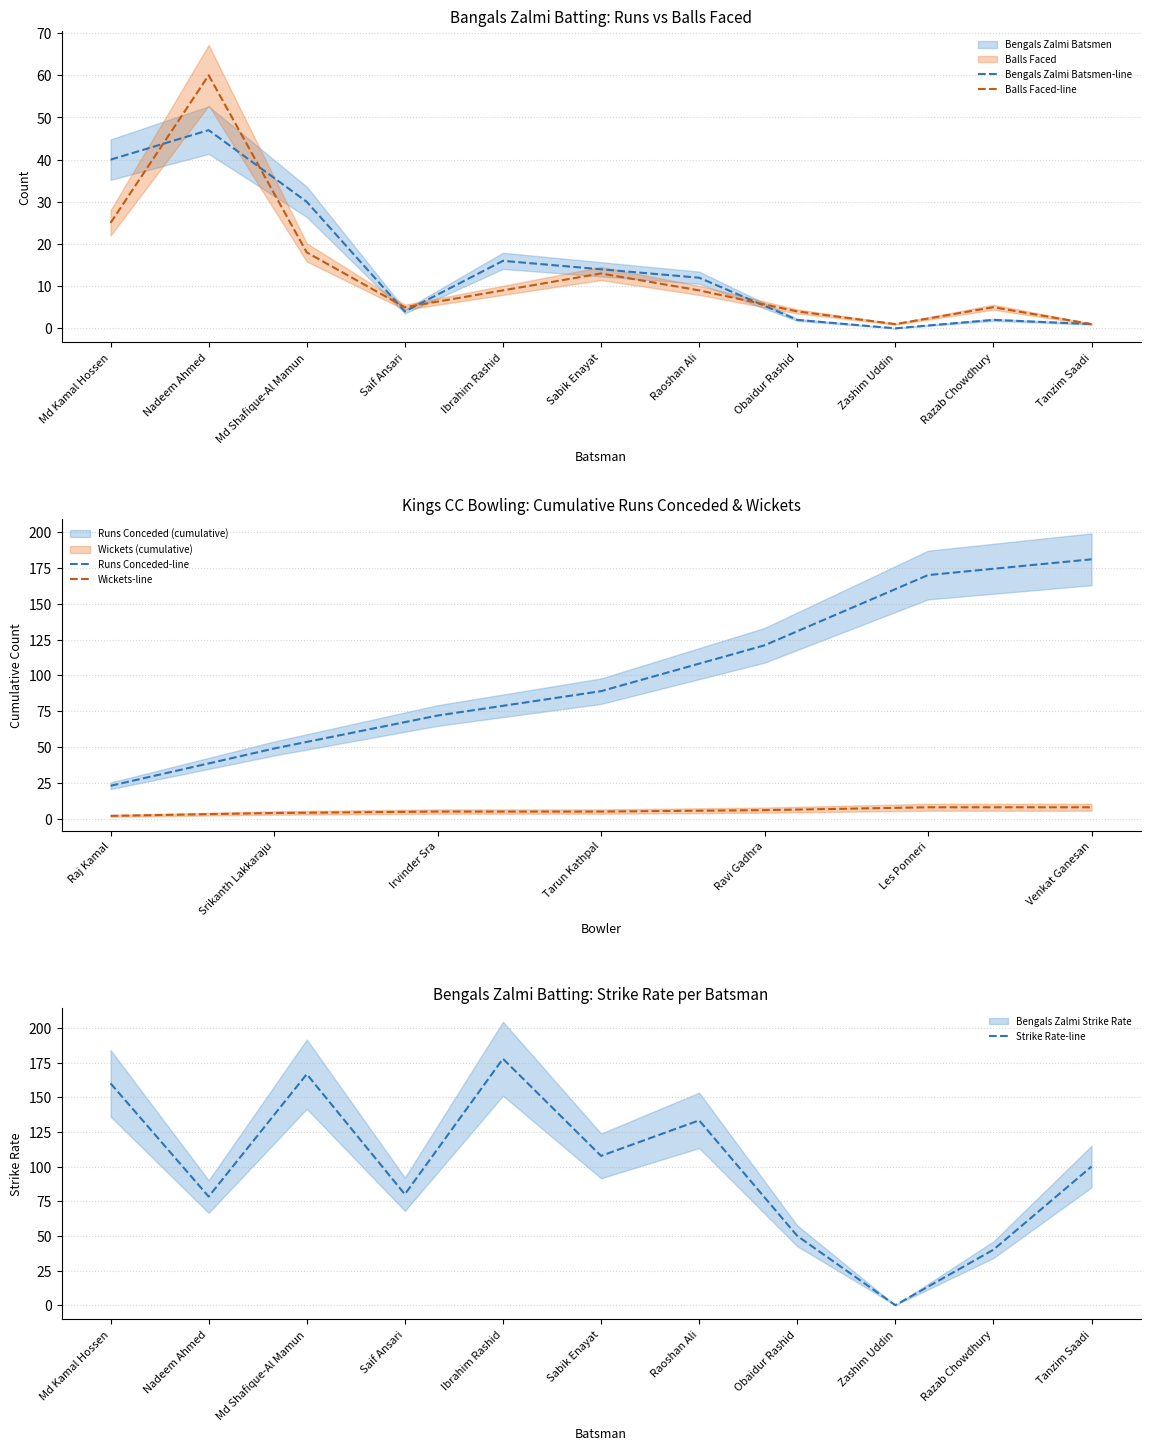

Between Obaidur Rashid and Saif Ansari, which is larger?

Saif Ansari